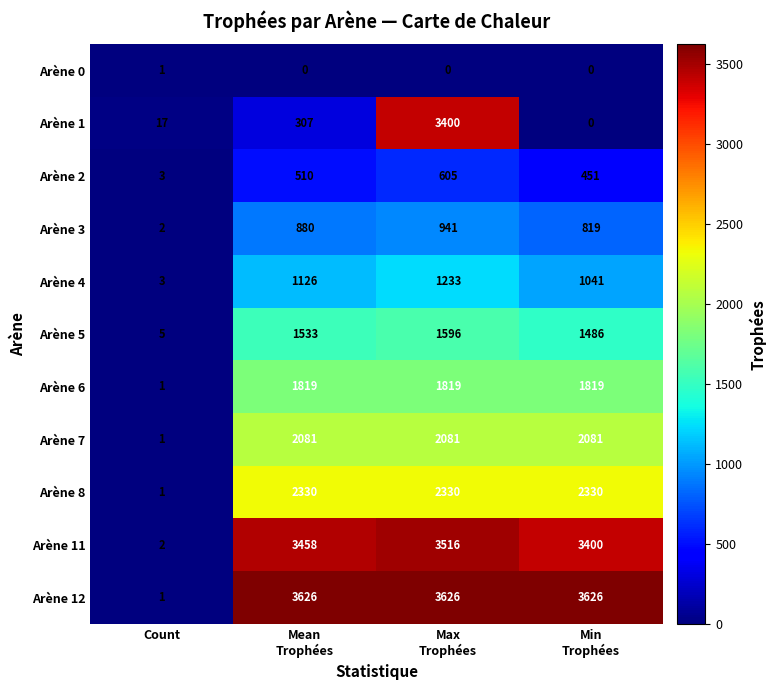

Count the Arène 0 values in the range 0 to 1.

4